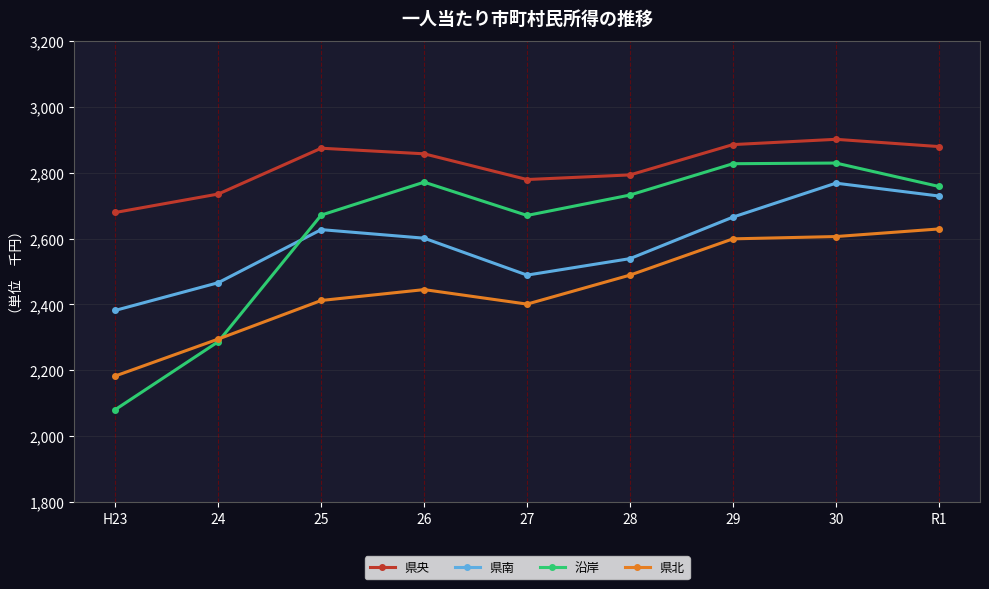

Is it true that 県北 equals 1727 at 30?

False